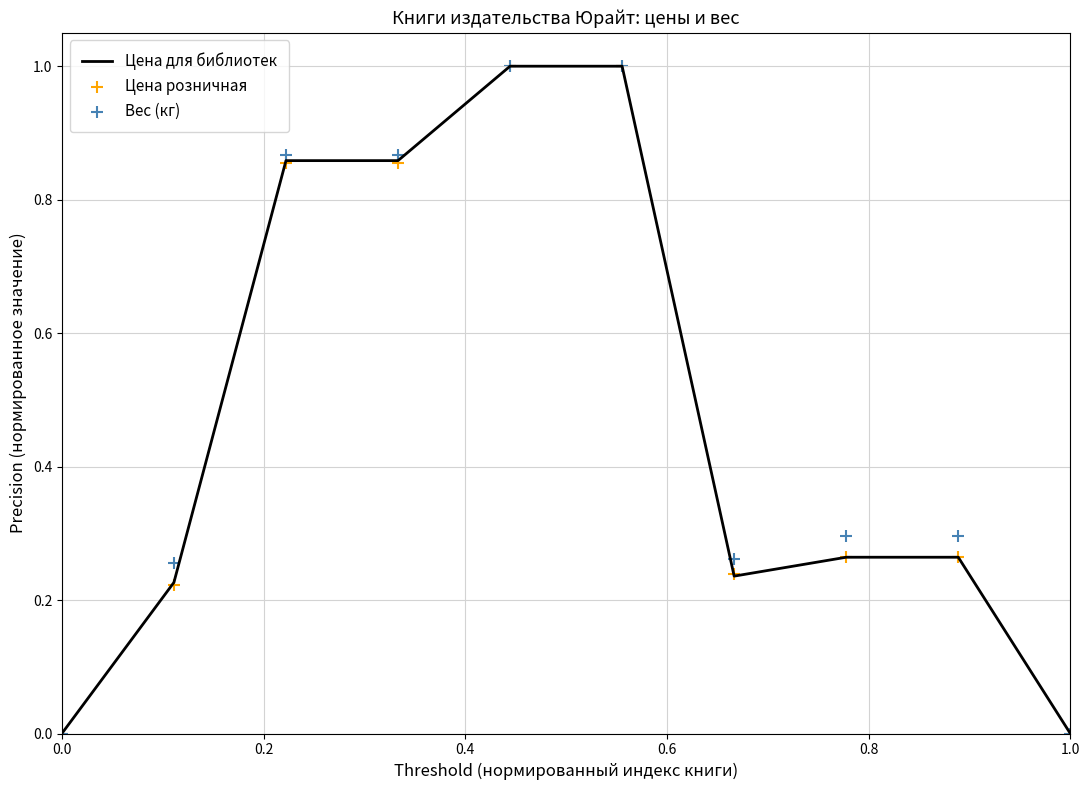

Which series has the largest total across all categories?

Вес (кг)